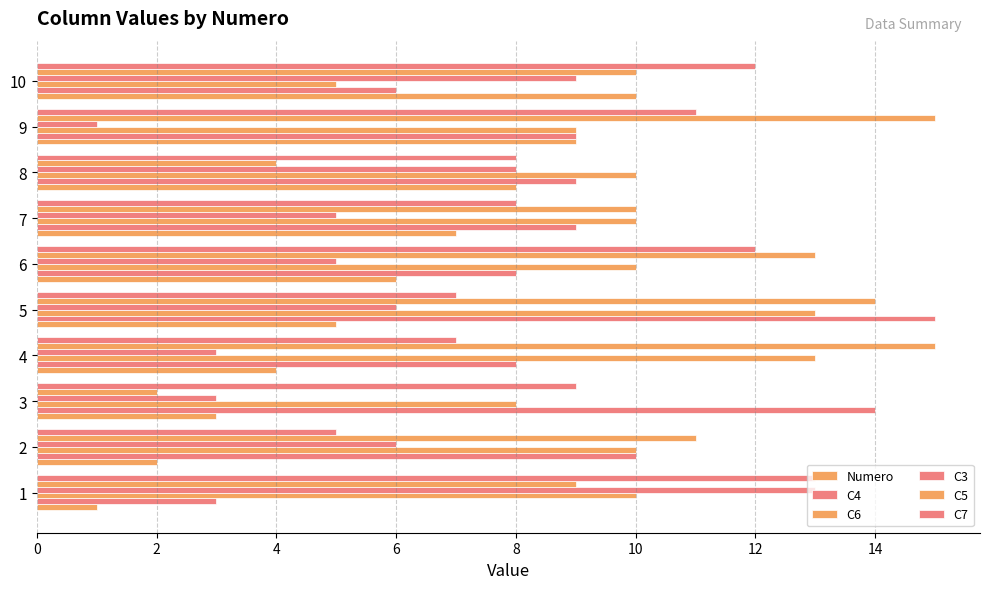

How many values in the Numero series are below 6?

5